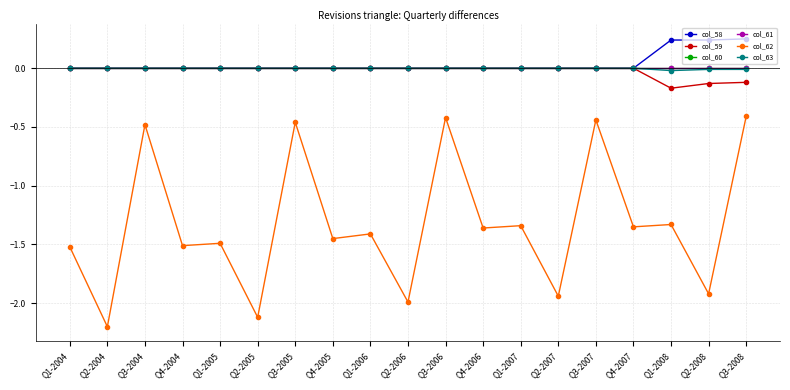

True or false: col_59 and col_58 intersect in this chart.

False